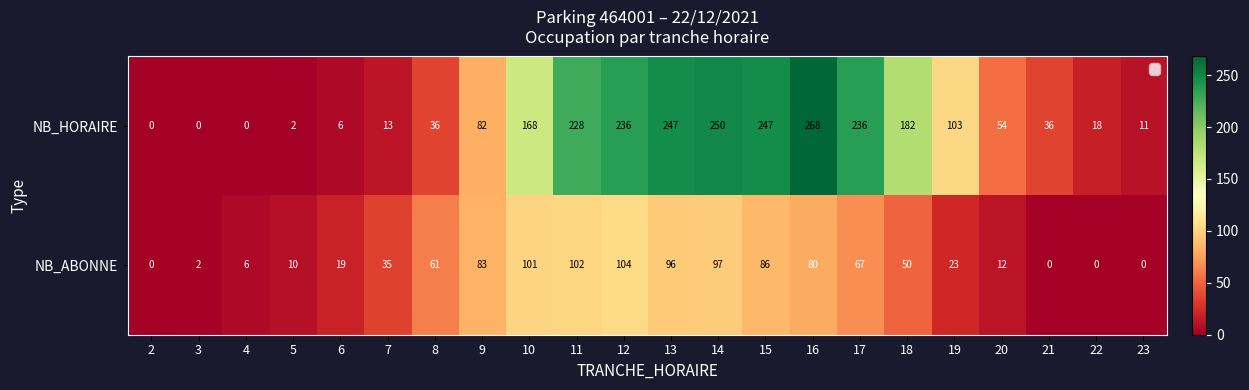

How many values in NB_ABONNE are above zero?

18